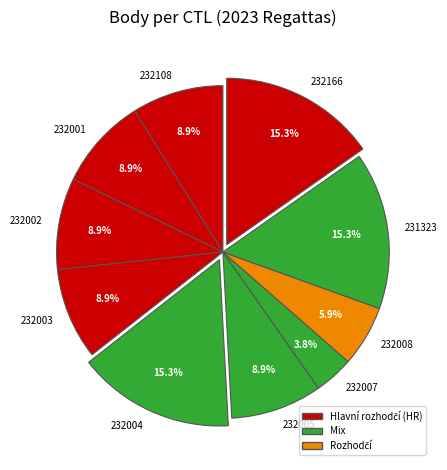

What is the ratio of the value at 232005 to the value at 232001?

1.0